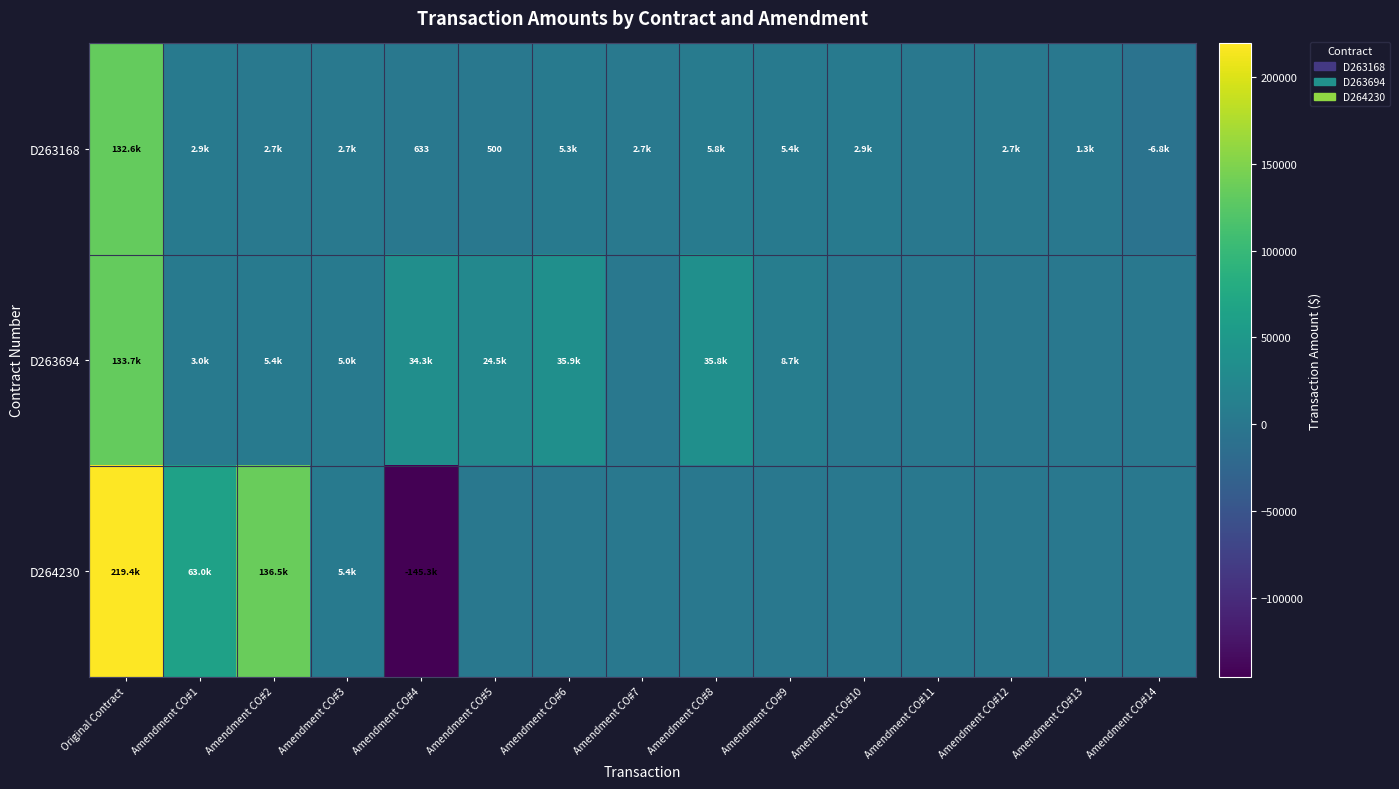

What is the minimum value for D263168?

-6812.5